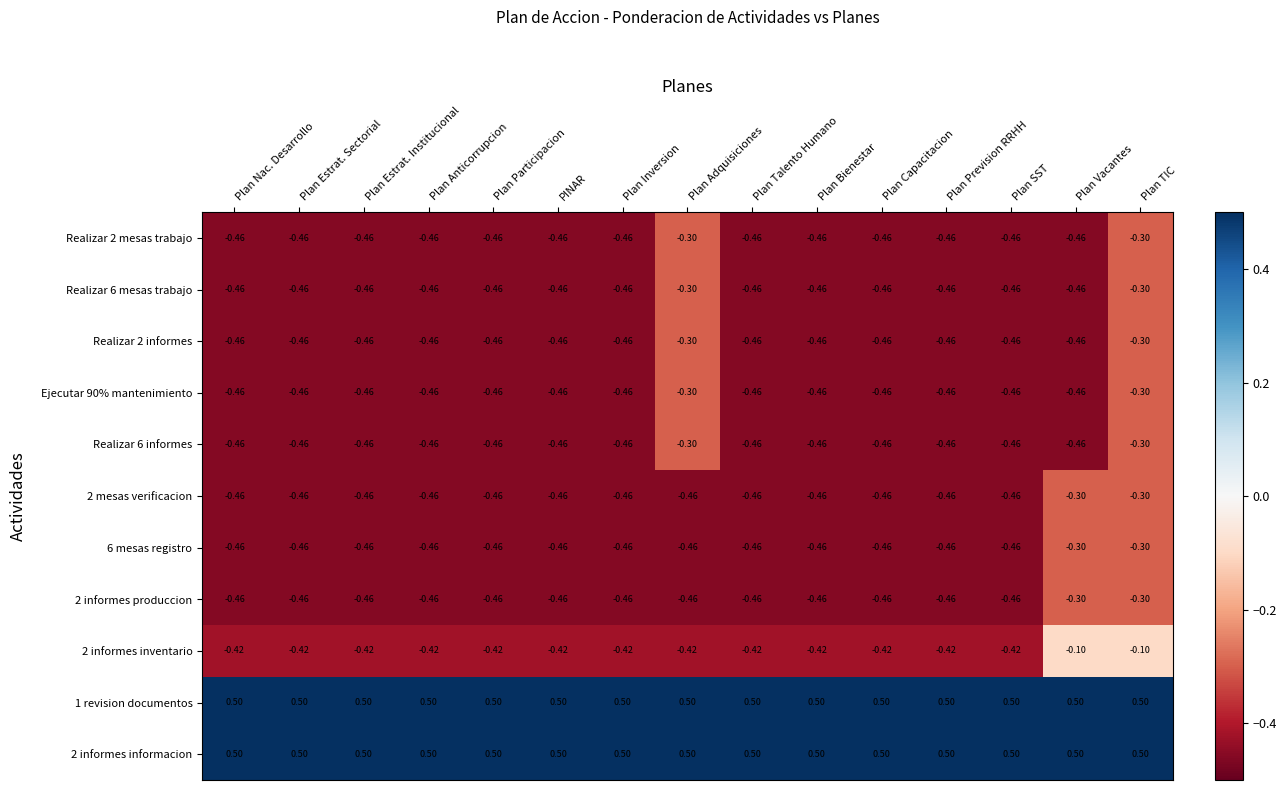

Rank the series at Plan Nac. Desarrollo from lowest to highest value.

Realizar 2 mesas trabajo, Realizar 6 mesas trabajo, Realizar 2 informes, Ejecutar 90% mantenimiento, Realizar 6 informes, 2 mesas verificacion, 6 mesas registro, 2 informes produccion, 2 informes inventario, 1 revision documentos, 2 informes informacion